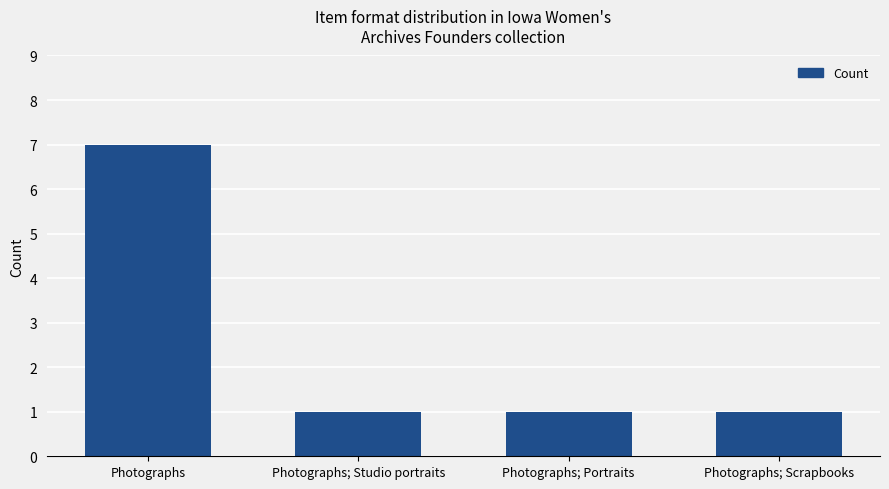

Reading left to right, what are all the values shown in this chart?

Photographs=7	Photographs; Studio portraits=1	Photographs; Portraits=1	Photographs; Scrapbooks=1